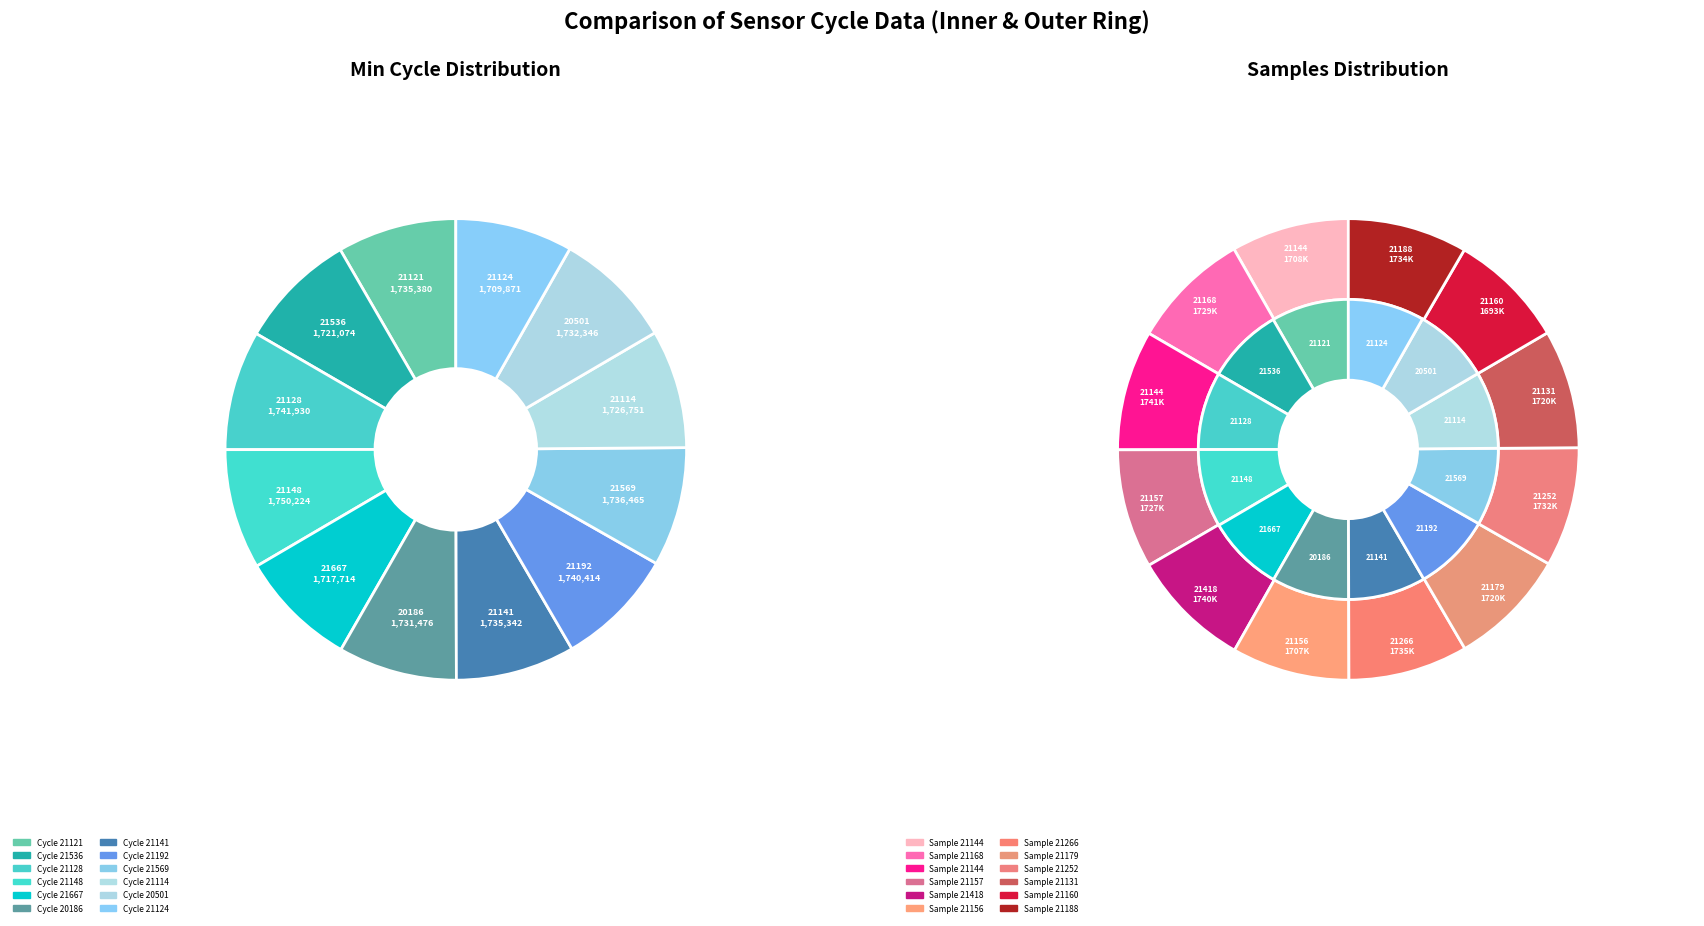

How many slices are in this pie chart?

12